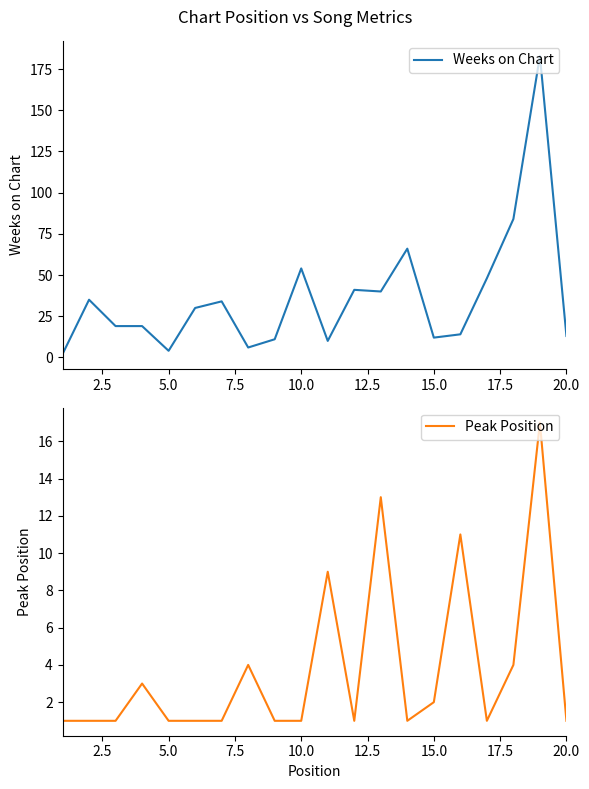

What are all the series names shown in the legend?

Weeks on Chart, Peak Position